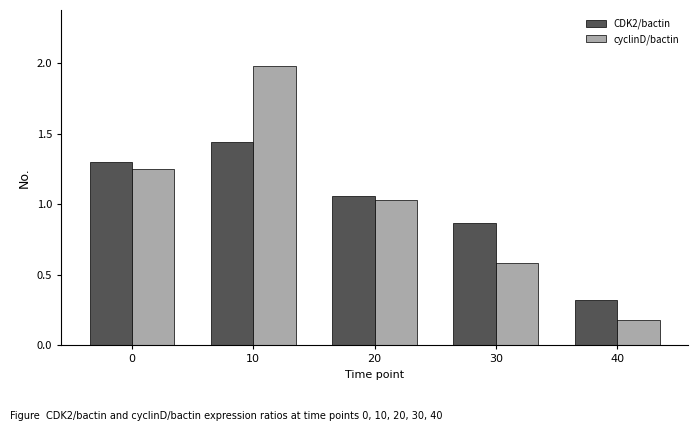

Rank the categories by cyclinD/bactin value from lowest to highest.

40, 30, 20, 0, 10